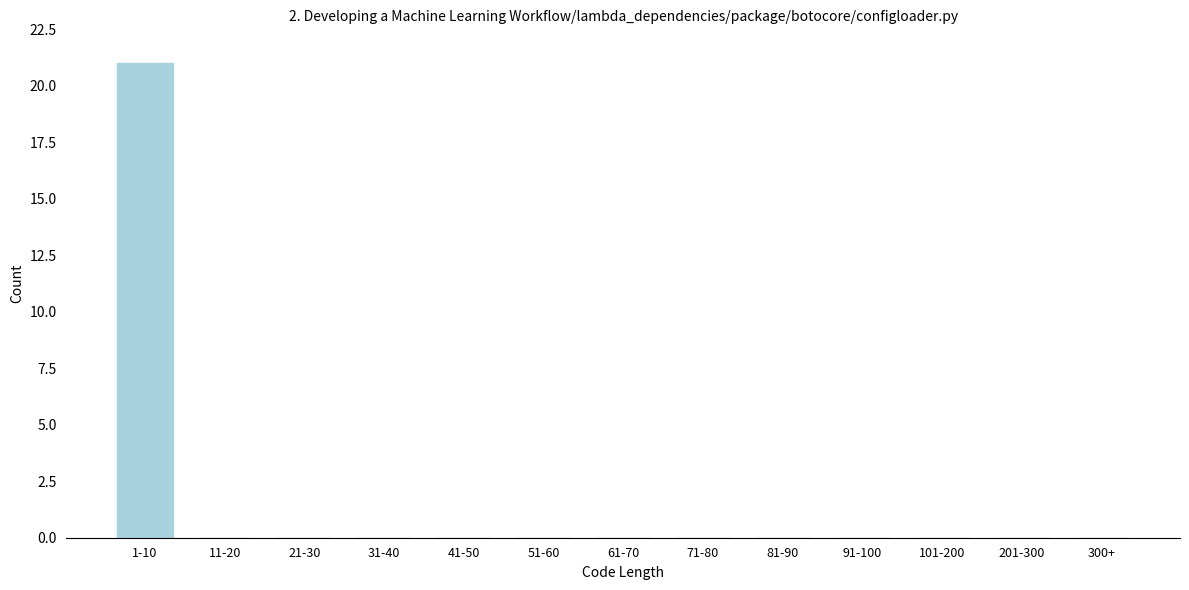

Reading left to right, extract all data points from this chart.

1-10=21	11-20=0	21-30=0	31-40=0	41-50=0	51-60=0	61-70=0	71-80=0	81-90=0	91-100=0	101-200=0	201-300=0	300+=0